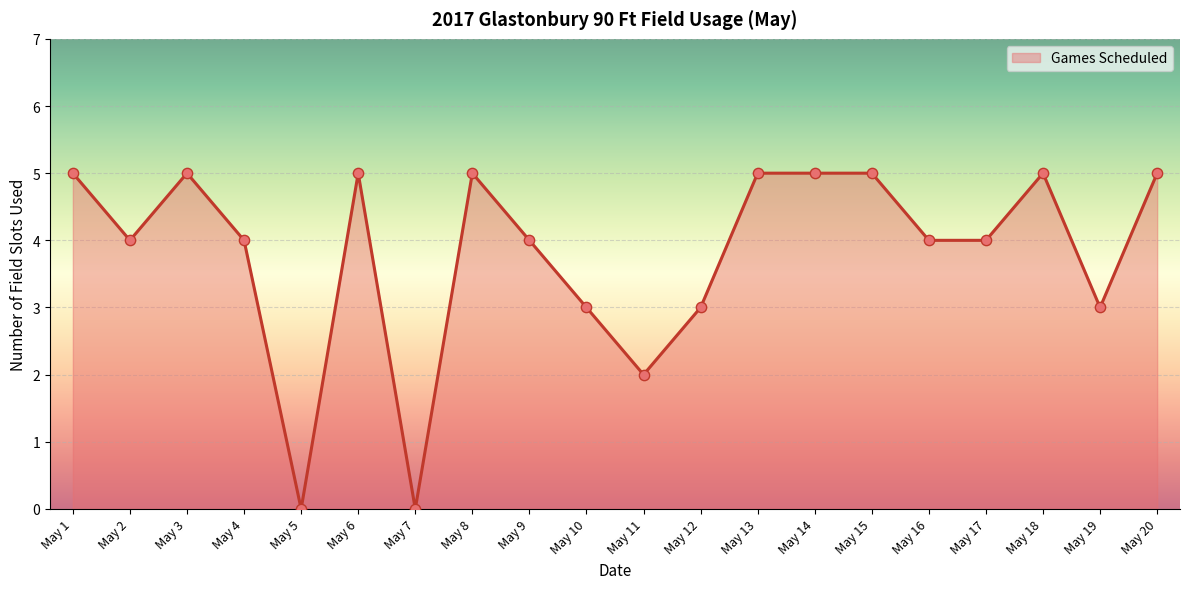

Between May 8 and May 10, which is larger?

May 8